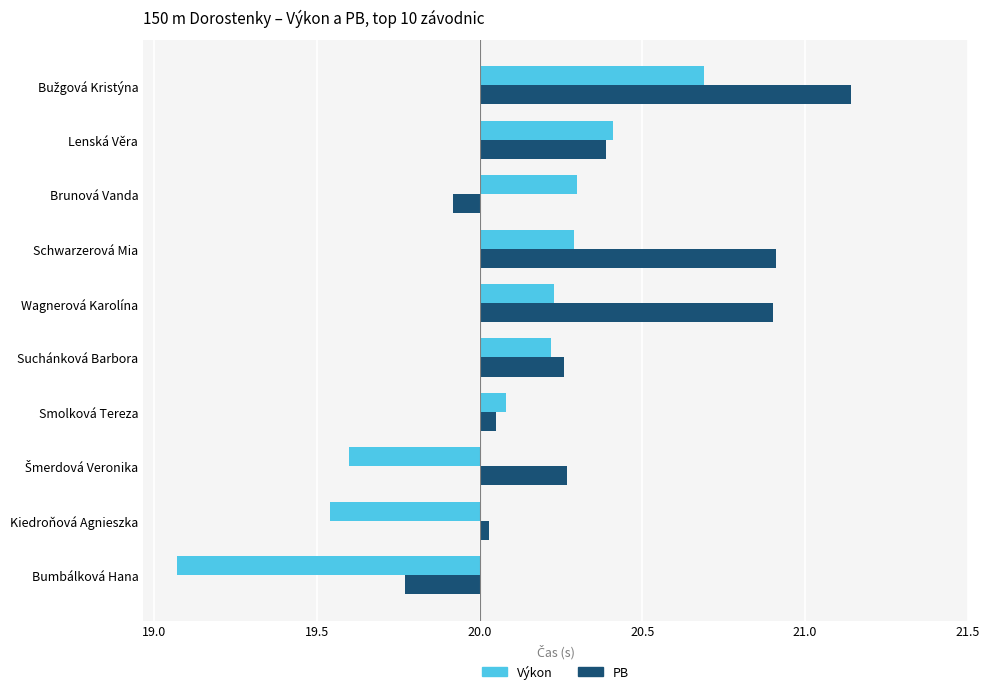

What are all the series names shown in the legend?

Výkon, PB